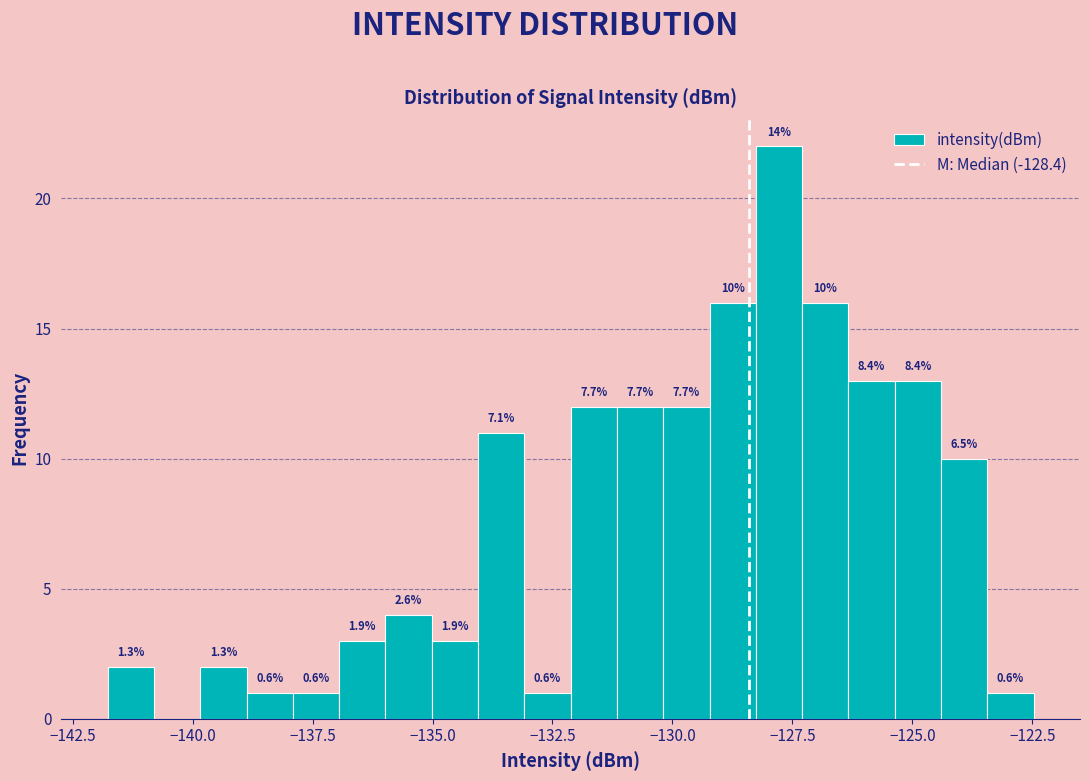

Read against the x-axis, roughly where is the centre of the tallest bar?

-128.0